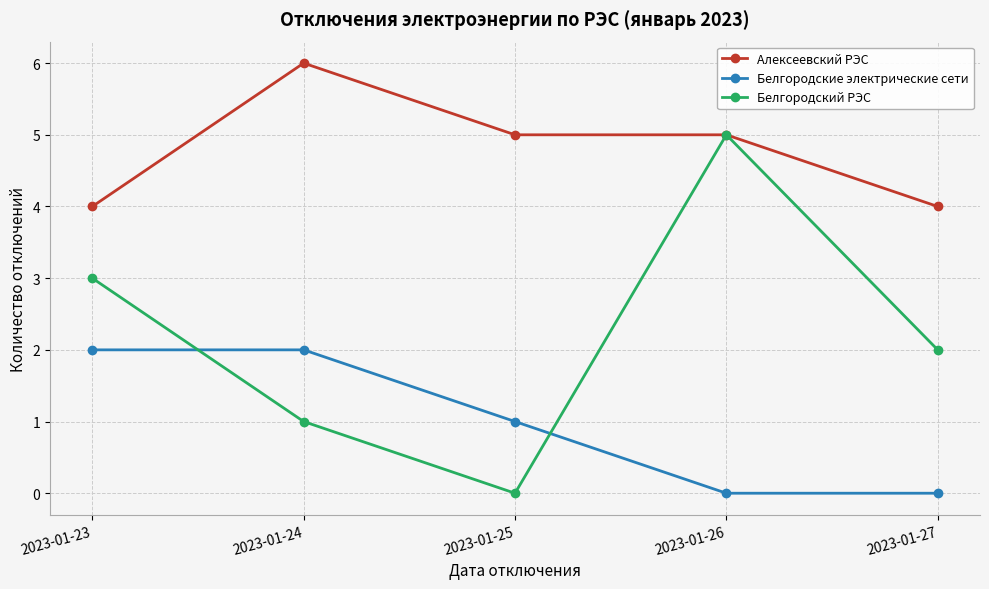

What is the total value across all series at 2023-01-24?

9